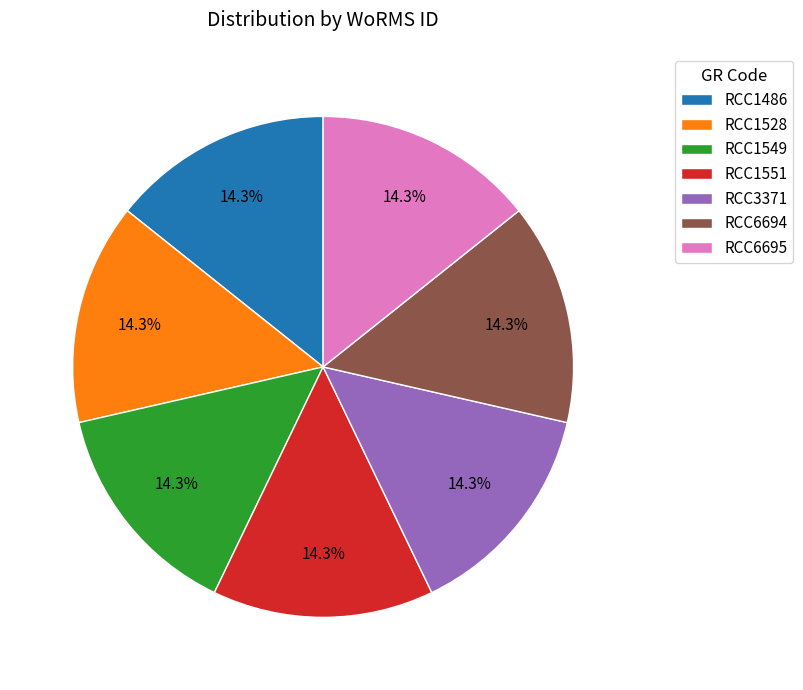

Combined, do RCC1549 and RCC3371 account for over 50%?

No